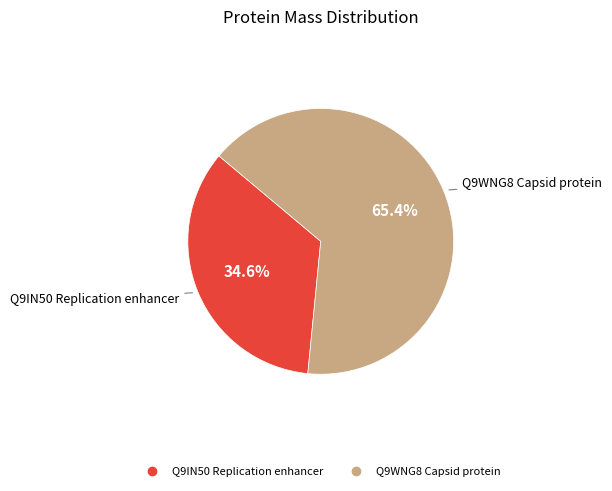

How many slices are in this pie chart?

2